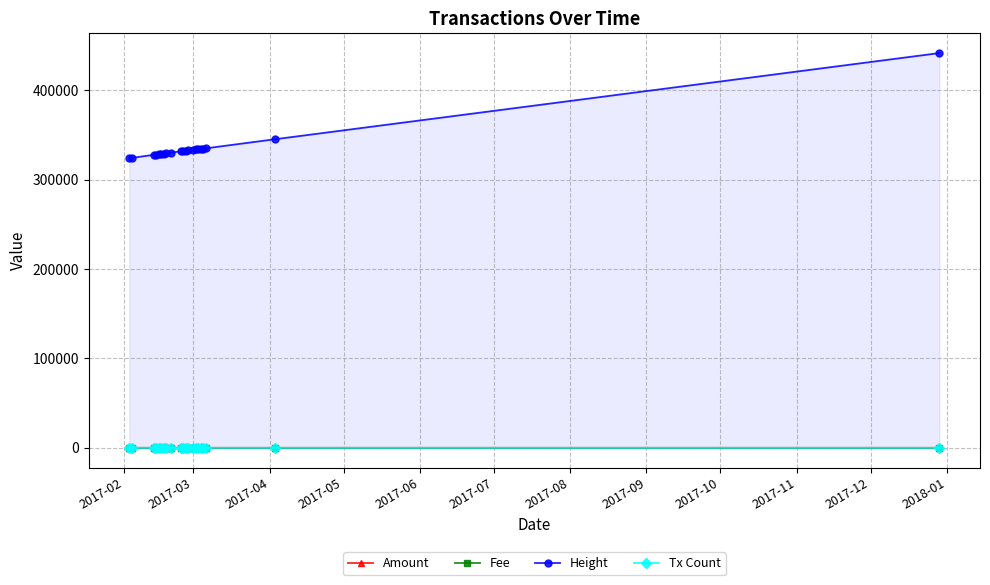

What are all the series names shown in the legend?

Amount, Fee, Height, Tx Count